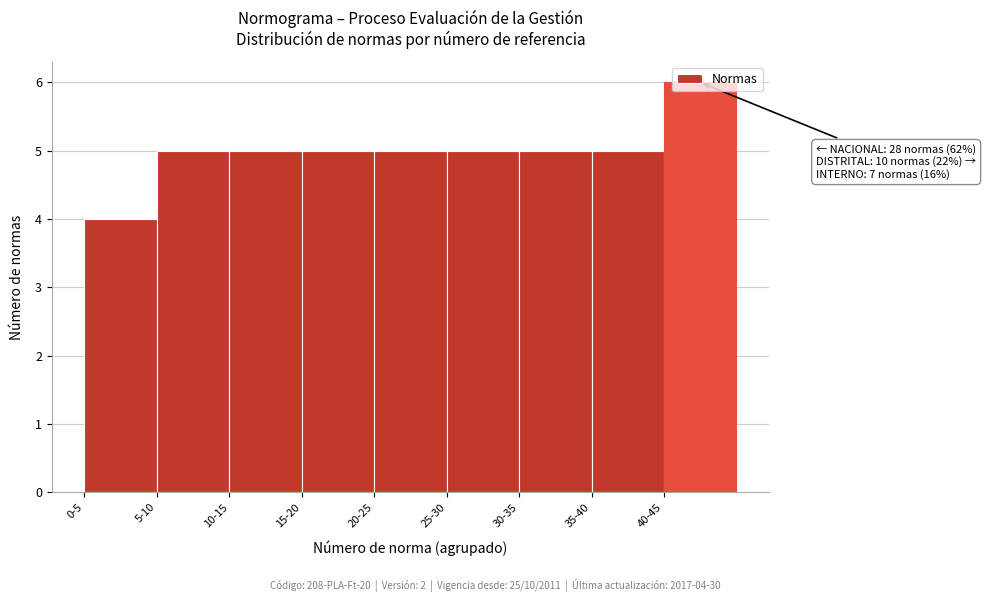

What is the average value?

5